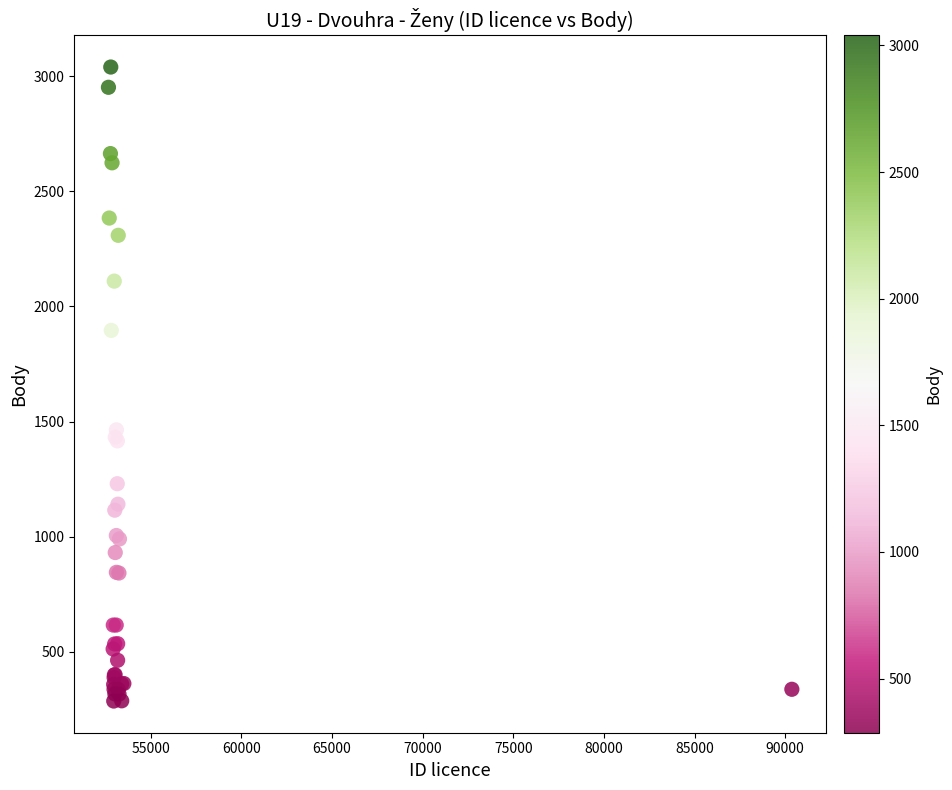

What Y value in the scatter plot is closest to 1663?

1464